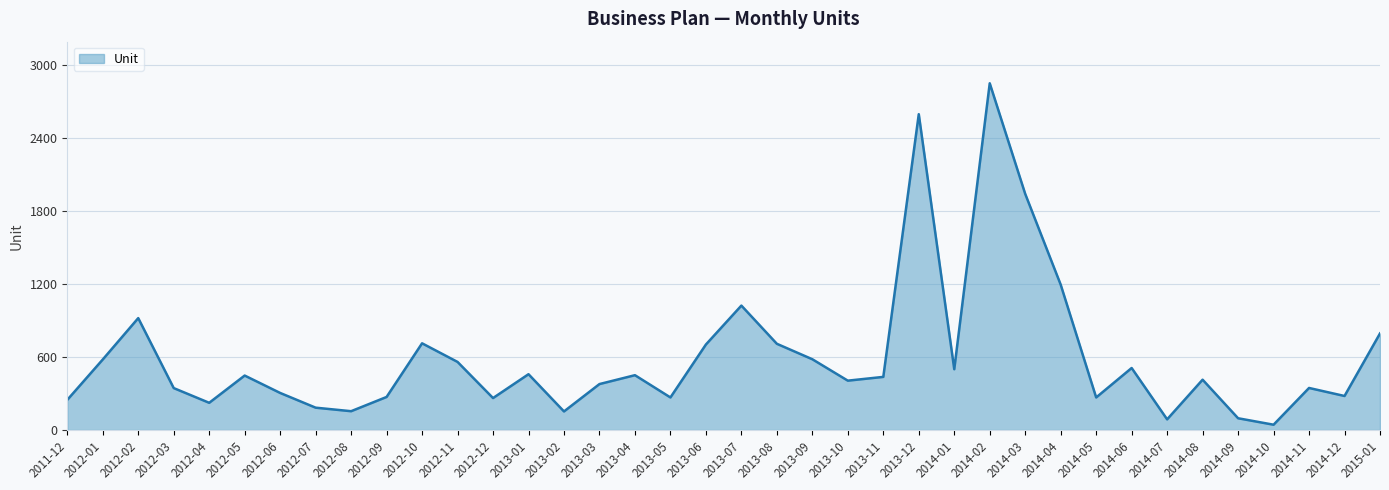

Between 2012-12 and 2012-07, which is larger?

2012-12